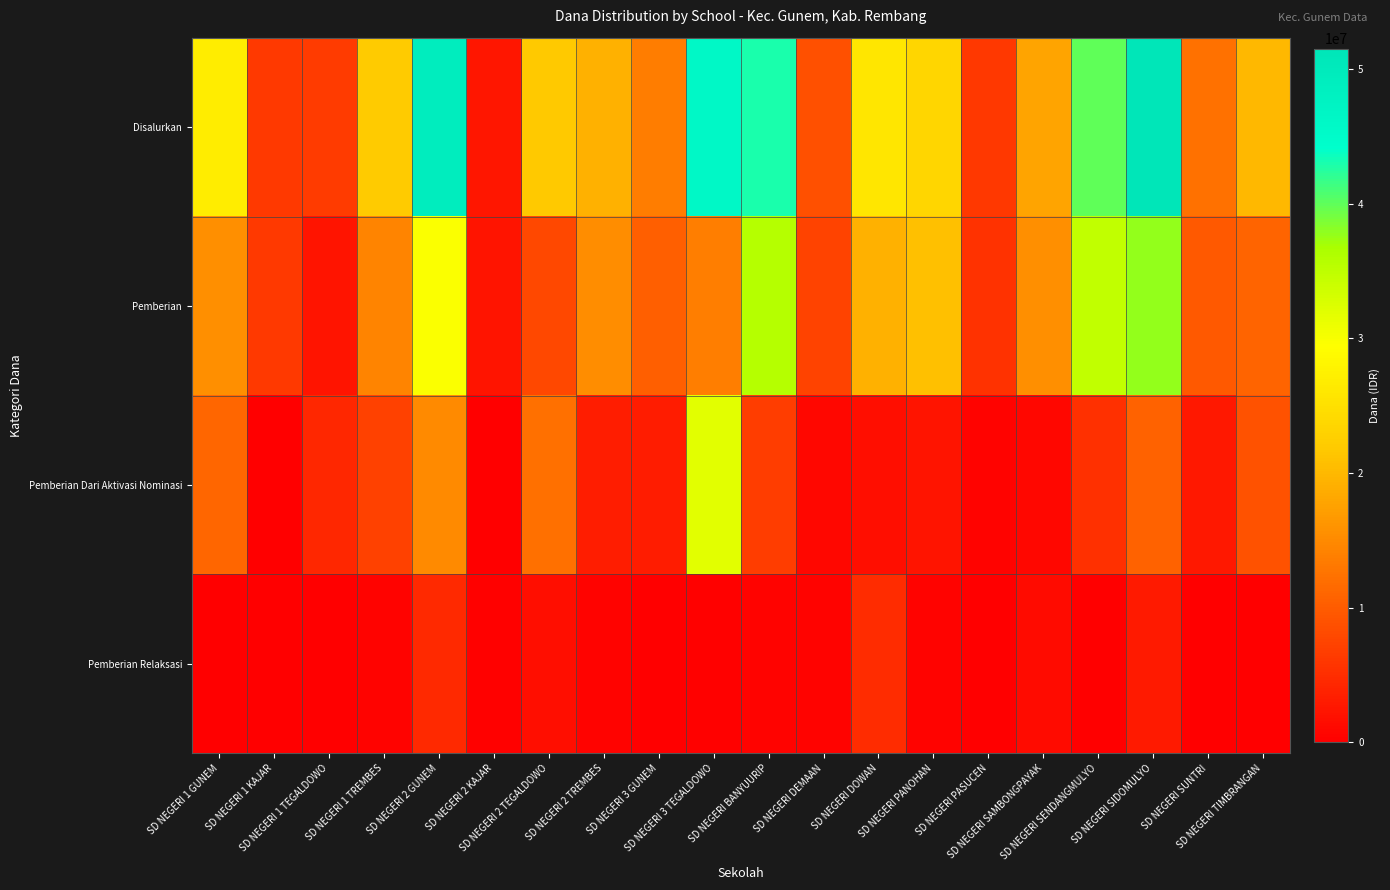

Reading right to left, extract all data points from this chart.

Disalurkan: SD NEGERI TIMBRANGAN=20025000	SD NEGERI SUNTRI=12375000	SD NEGERI SIDOMULYO=51525000	SD NEGERI SENDANGMULYO=40050000	SD NEGERI SAMBONGPAYAK=17775000	SD NEGERI PASUCEN=6075000	SD NEGERI PANOHAN=23625000	SD NEGERI DOWAN=25875000	SD NEGERI DEMAAN=8775000	SD NEGERI BANYUURIP=42975000	SD NEGERI 3 TEGALDOWO=45900000	SD NEGERI 3 GUNEM=13500000	SD NEGERI 2 TREMBES=19125000	SD NEGERI 2 TEGALDOWO=21825000	SD NEGERI 2 KAJAR=2475000	SD NEGERI 2 GUNEM=49275000	SD NEGERI 1 TREMBES=22050000	SD NEGERI 1 TEGALDOWO=6525000	SD NEGERI 1 KAJAR=6300000	SD NEGERI 1 GUNEM=26775000
Pemberian: SD NEGERI TIMBRANGAN=11025000	SD NEGERI SUNTRI=9675000	SD NEGERI SIDOMULYO=37800000	SD NEGERI SENDANGMULYO=34650000	SD NEGERI SAMBONGPAYAK=15525000	SD NEGERI PASUCEN=5625000	SD NEGERI PANOHAN=20925000	SD NEGERI DOWAN=19125000	SD NEGERI DEMAAN=7425000	SD NEGERI BANYUURIP=35775000	SD NEGERI 3 TEGALDOWO=13725000	SD NEGERI 3 GUNEM=10350000	SD NEGERI 2 TREMBES=15300000	SD NEGERI 2 TEGALDOWO=7875000	SD NEGERI 2 KAJAR=2250000	SD NEGERI 2 GUNEM=29700000	SD NEGERI 1 TREMBES=14400000	SD NEGERI 1 TEGALDOWO=2250000	SD NEGERI 1 KAJAR=6300000	SD NEGERI 1 GUNEM=15525000
Pemberian Dari Aktivasi Nominasi: SD NEGERI TIMBRANGAN=9000000	SD NEGERI SUNTRI=2700000	SD NEGERI SIDOMULYO=10800000	SD NEGERI SENDANGMULYO=5400000	SD NEGERI SAMBONGPAYAK=900000	SD NEGERI PASUCEN=450000	SD NEGERI PANOHAN=2250000	SD NEGERI DOWAN=1800000	SD NEGERI DEMAAN=900000	SD NEGERI BANYUURIP=6750000	SD NEGERI 3 TEGALDOWO=31950000	SD NEGERI 3 GUNEM=3150000	SD NEGERI 2 TREMBES=3375000	SD NEGERI 2 TEGALDOWO=12150000	SD NEGERI 2 KAJAR=0	SD NEGERI 2 GUNEM=15075000	SD NEGERI 1 TREMBES=7200000	SD NEGERI 1 TEGALDOWO=4275000	SD NEGERI 1 KAJAR=0	SD NEGERI 1 GUNEM=11250000
Pemberian Relaksasi: SD NEGERI TIMBRANGAN=0	SD NEGERI SUNTRI=0	SD NEGERI SIDOMULYO=2925000	SD NEGERI SENDANGMULYO=0	SD NEGERI SAMBONGPAYAK=1350000	SD NEGERI PASUCEN=0	SD NEGERI PANOHAN=450000	SD NEGERI DOWAN=4950000	SD NEGERI DEMAAN=450000	SD NEGERI BANYUURIP=450000	SD NEGERI 3 TEGALDOWO=225000	SD NEGERI 3 GUNEM=0	SD NEGERI 2 TREMBES=450000	SD NEGERI 2 TEGALDOWO=1800000	SD NEGERI 2 KAJAR=225000	SD NEGERI 2 GUNEM=4500000	SD NEGERI 1 TREMBES=450000	SD NEGERI 1 TEGALDOWO=0	SD NEGERI 1 KAJAR=0	SD NEGERI 1 GUNEM=0